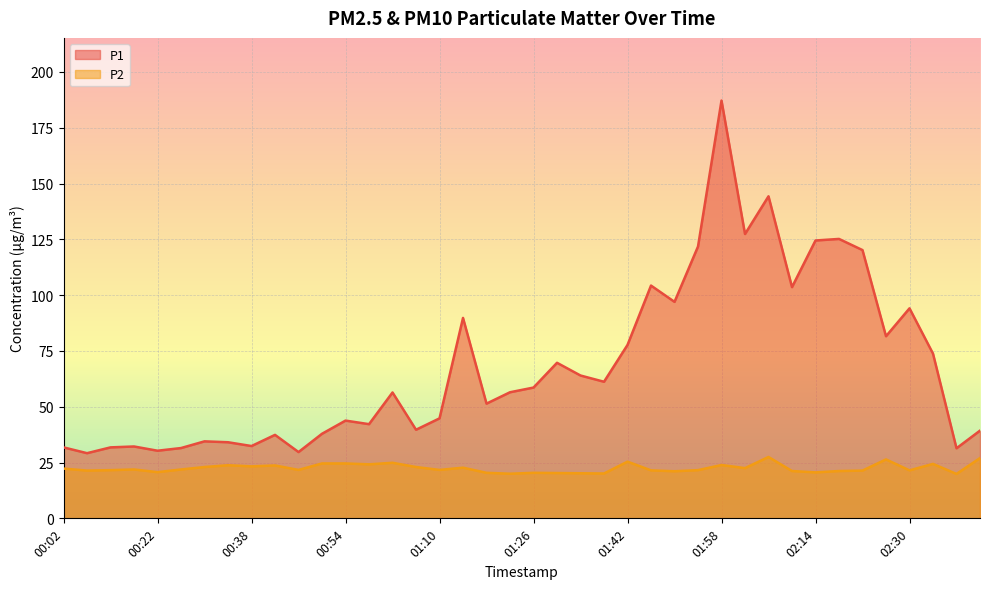

Rank the series by their average value, from lowest to highest.

P2, P1